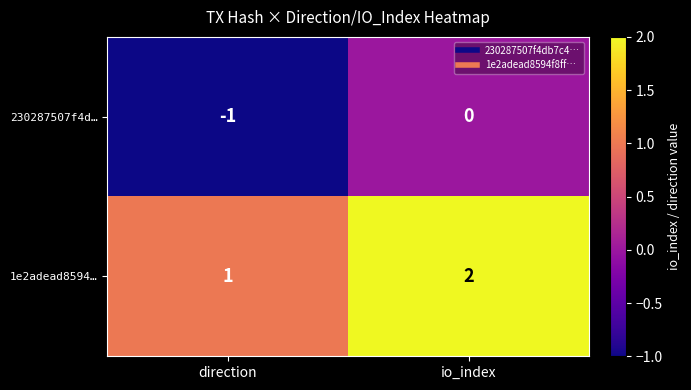

Rank the series at direction from lowest to highest value.

230287507f4d…, 1e2adead8594…